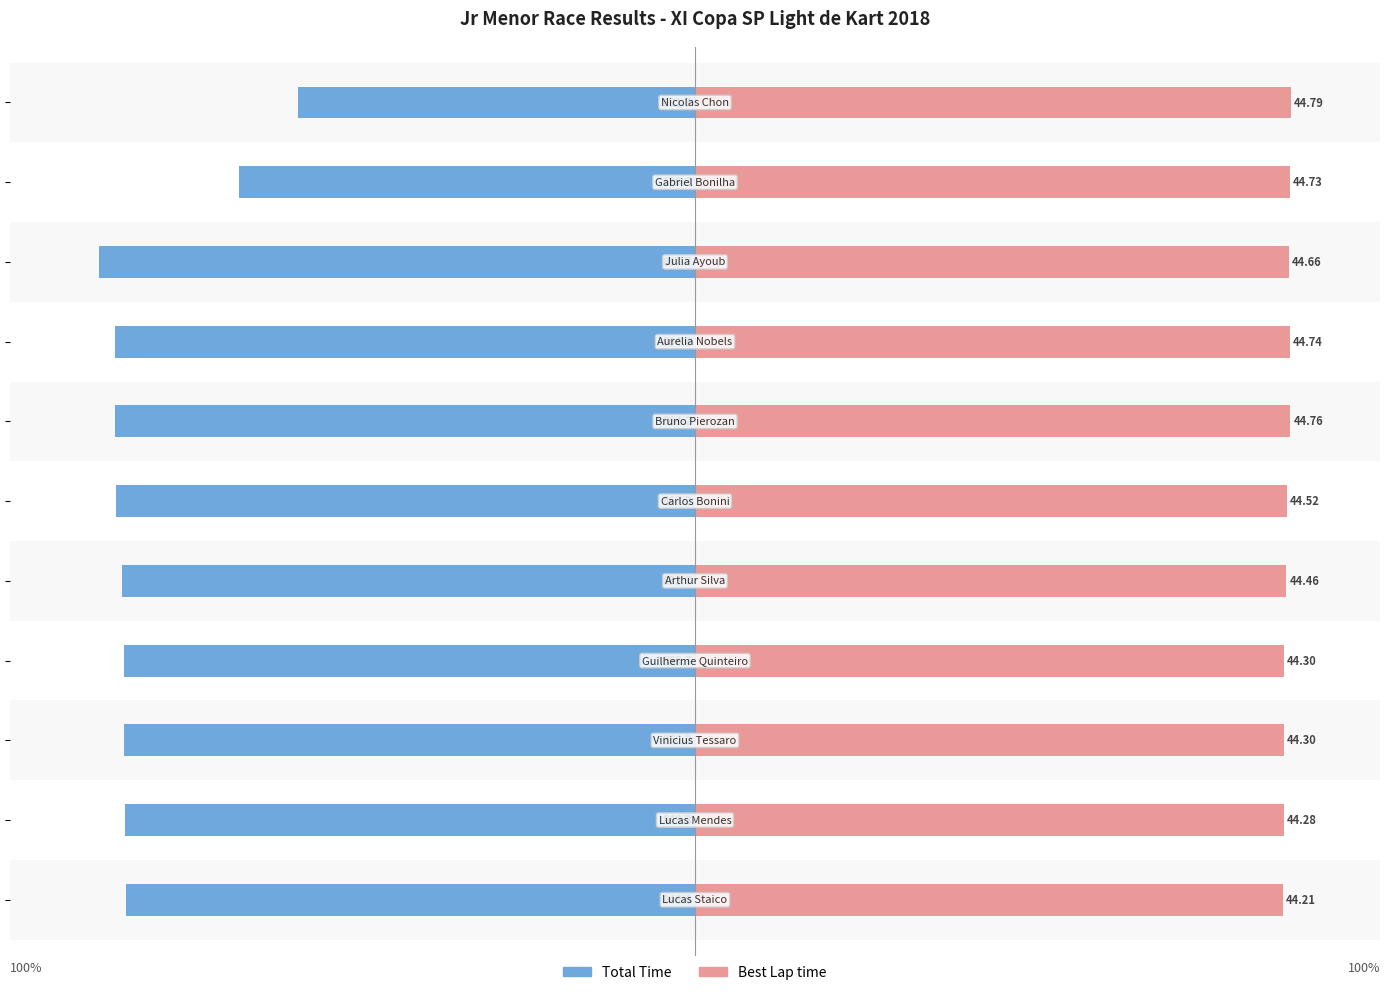

Reading right to left, transcribe all the data shown in this chart.

Total Time: -66.6	-76.5	-100.0	-97.4	-97.4	-97.2	-96.2	-95.8	-95.8	-95.7	-95.5
Best Lap time: 100.0	99.9	99.7	99.9	99.9	99.4	99.3	98.9	98.9	98.9	98.7